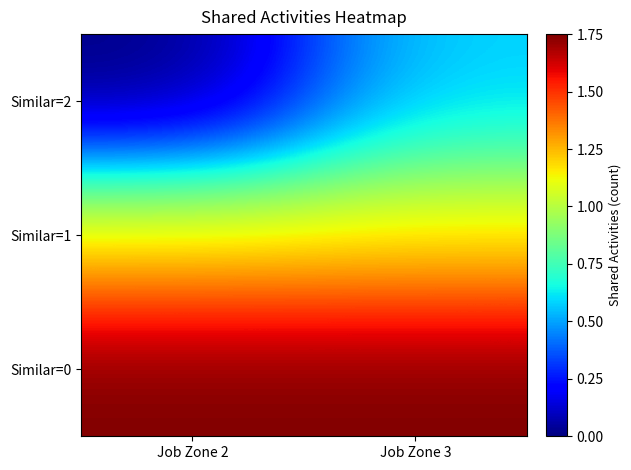

What is the difference between the highest and lowest values at Job Zone 2?

1.8